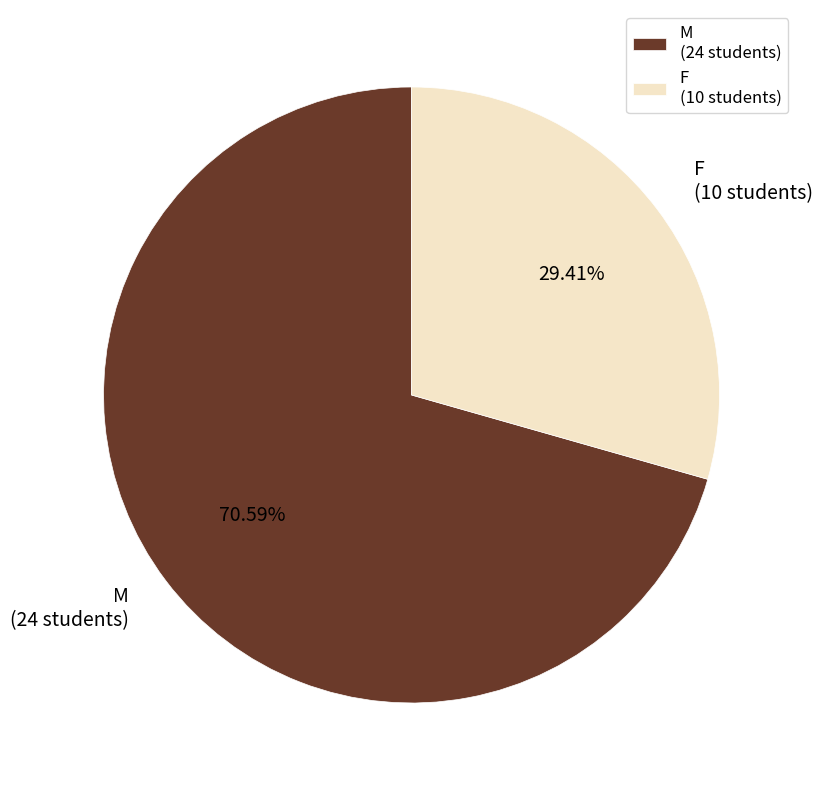

The F slice represents 23% of the pie. True or false?

False